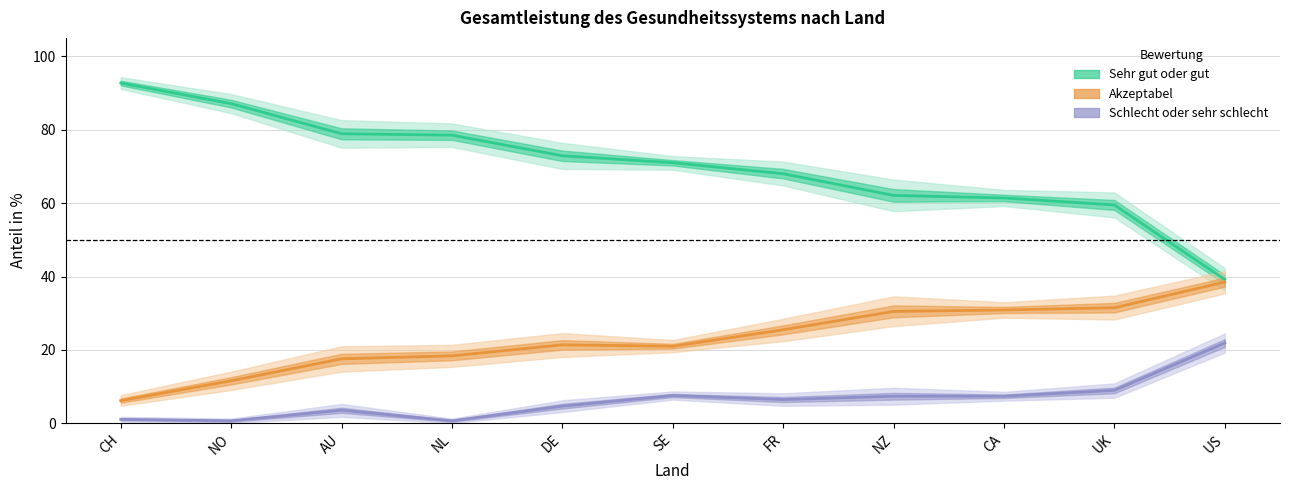

Which category has the highest value in the Sehr gut oder gut series?

CH